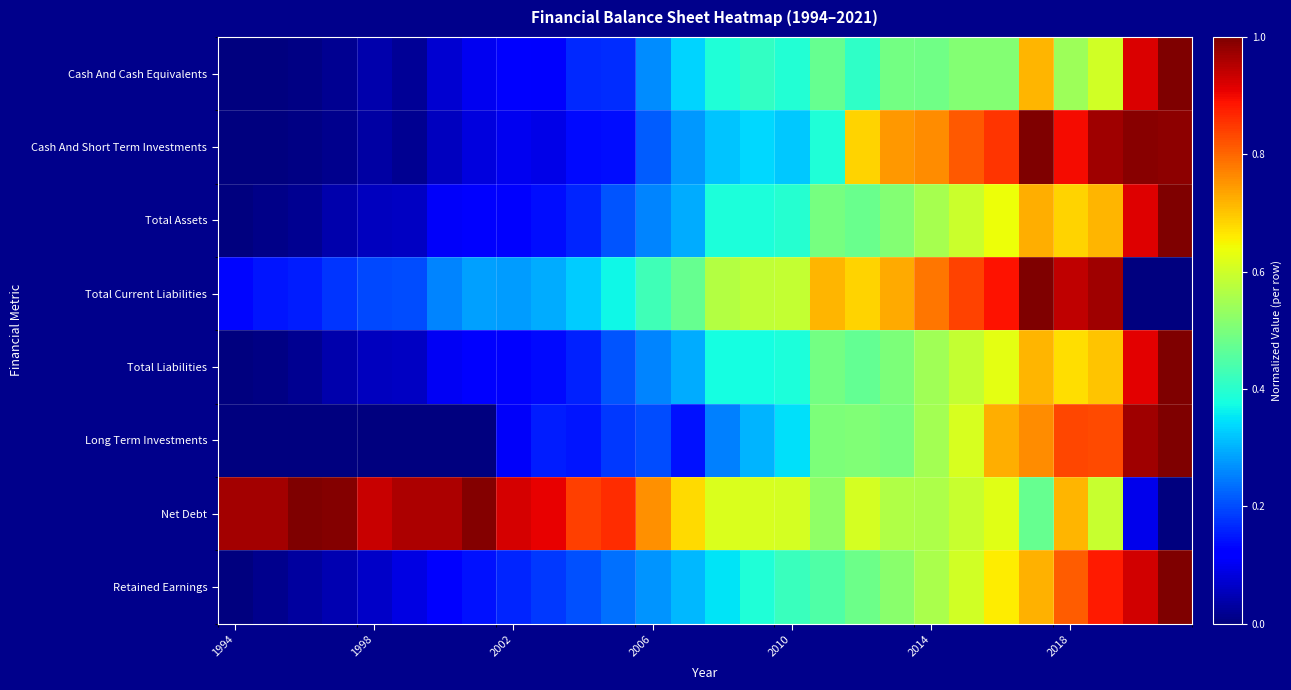

Rank the series by their maximum value, from highest to lowest.

Cash And Cash Equivalents, Cash And Short Term Investments, Total Assets, Total Current Liabilities, Total Liabilities, Long Term Investments, Net Debt, Retained Earnings